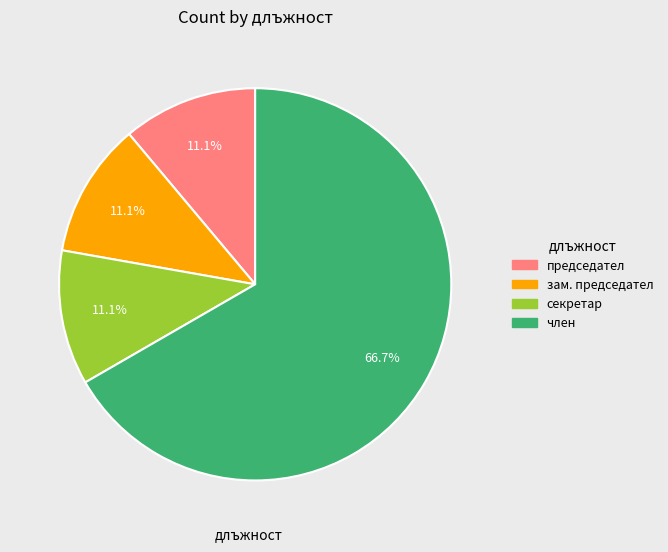

Which category has the biggest portion of the pie?

член